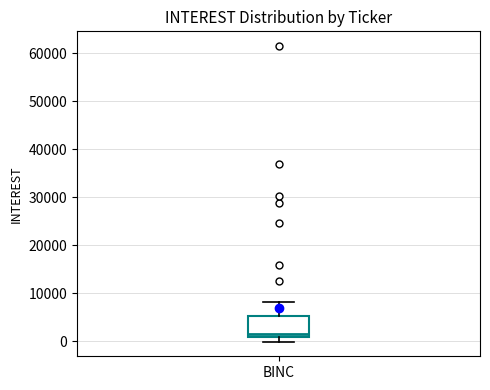

Where is the upper edge of the box for BINC on the y-axis? The values are not printed on the chart, so give them approximately, as read against the axis.

5000